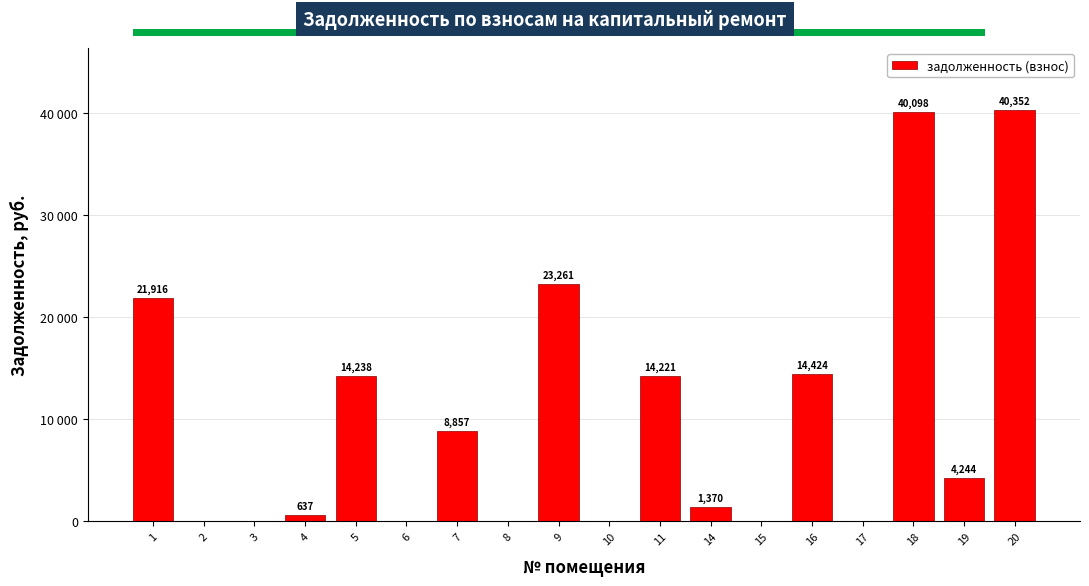

List the labels in order of value, largest first.

20, 18, 9, 1, 16, 5, 11, 7, 19, 14, 4, 2, 3, 6, 8, 10, 15, 17